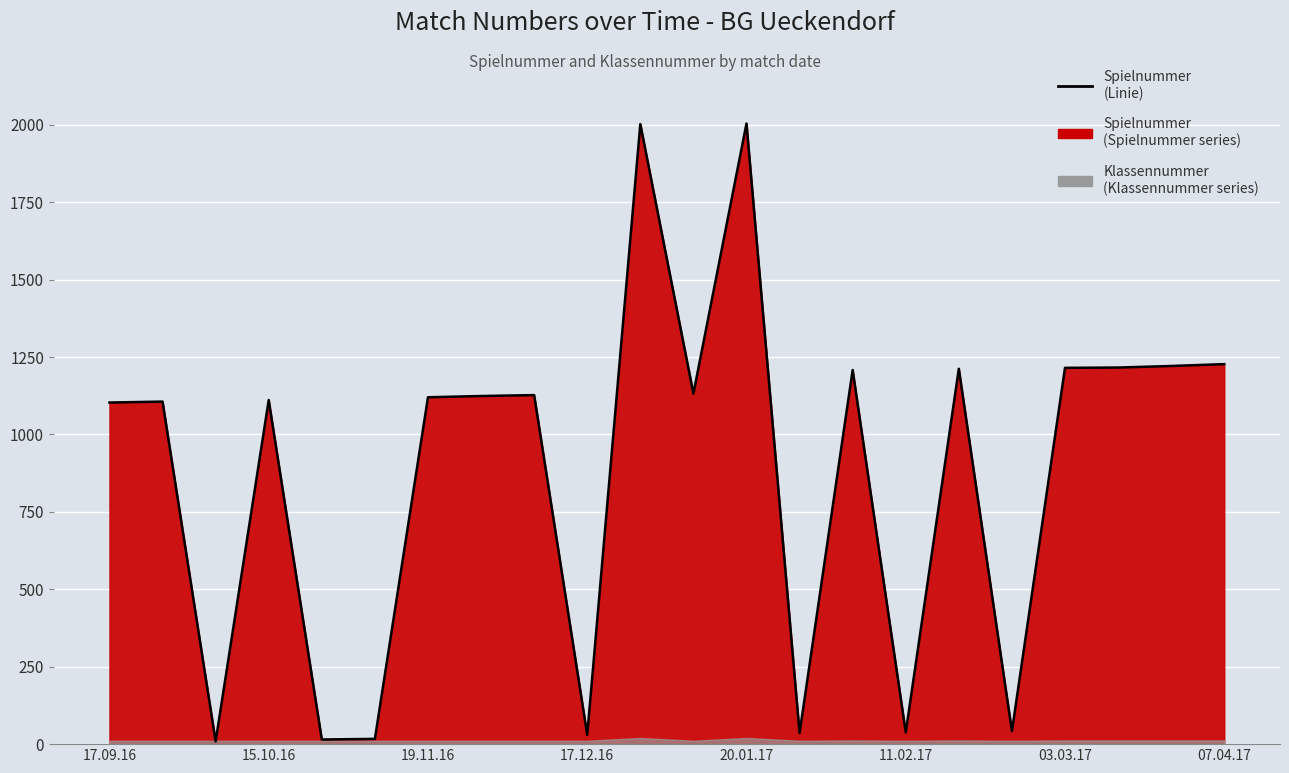

Reading right to left, what are all the values shown in this chart?

1227	1221	1216	1215	42	1212	38	1208	36	2004	1132	2002	30	1127	1124	1120	17	15	1111	9	1106	1103